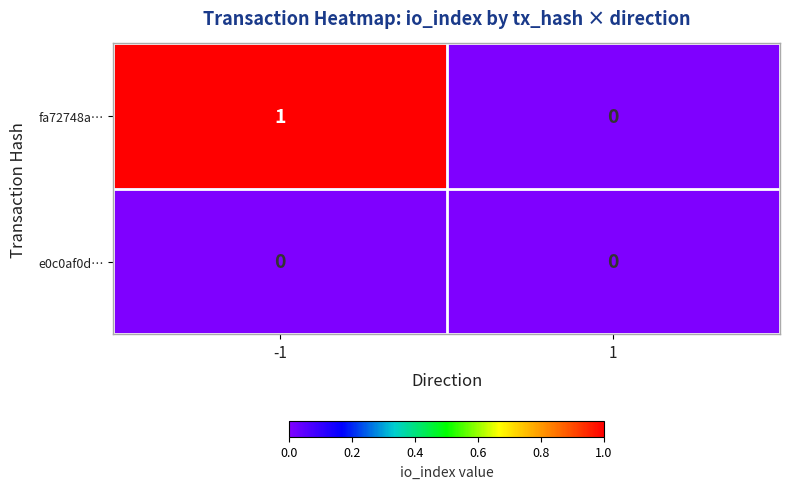

Which label corresponds to the largest value in the chart?

-1